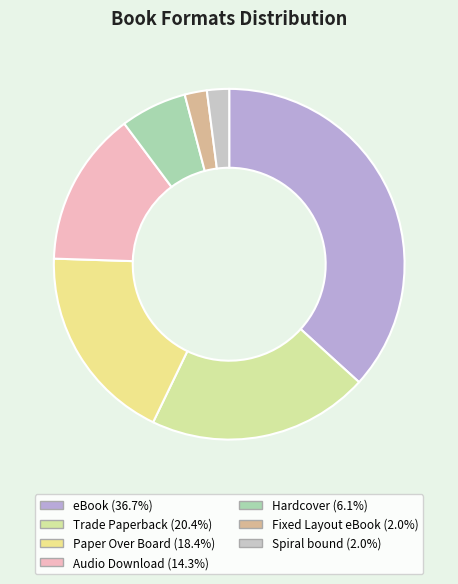

What portion of the pie excludes Hardcover?

93.9%